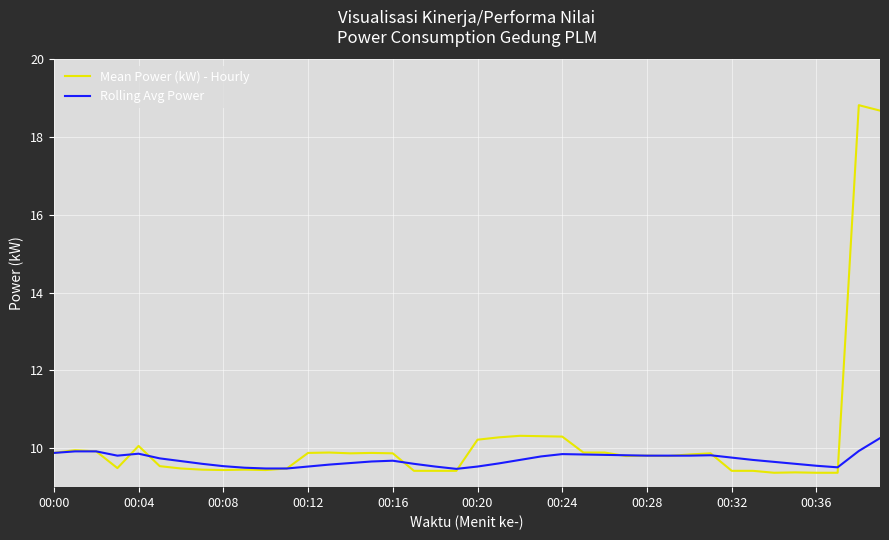

How many lines are shown in the chart?

2